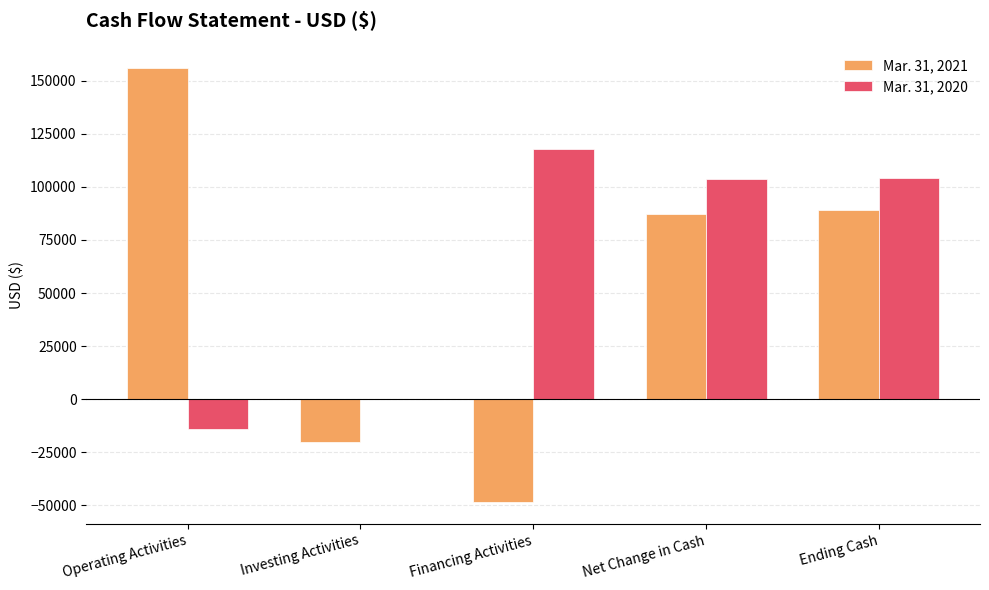

Which series has the largest total across all categories?

Mar. 31, 2020